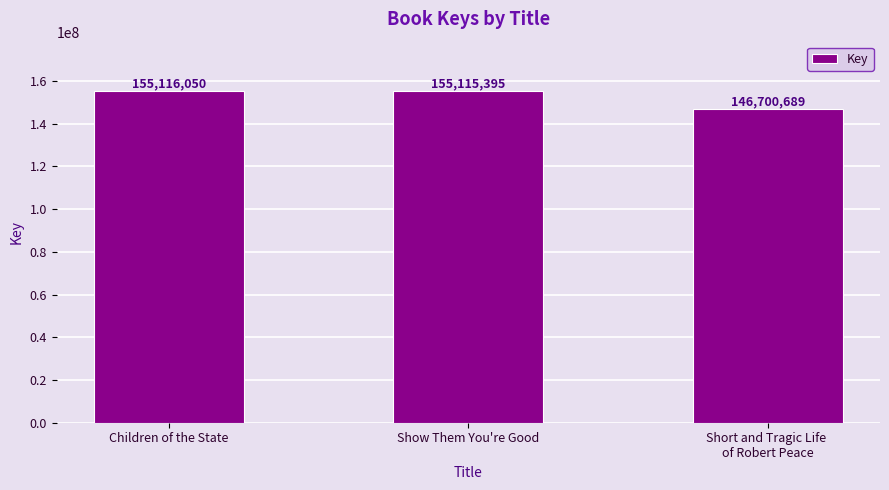

What is the value of the 2nd bar from the left?

155115395